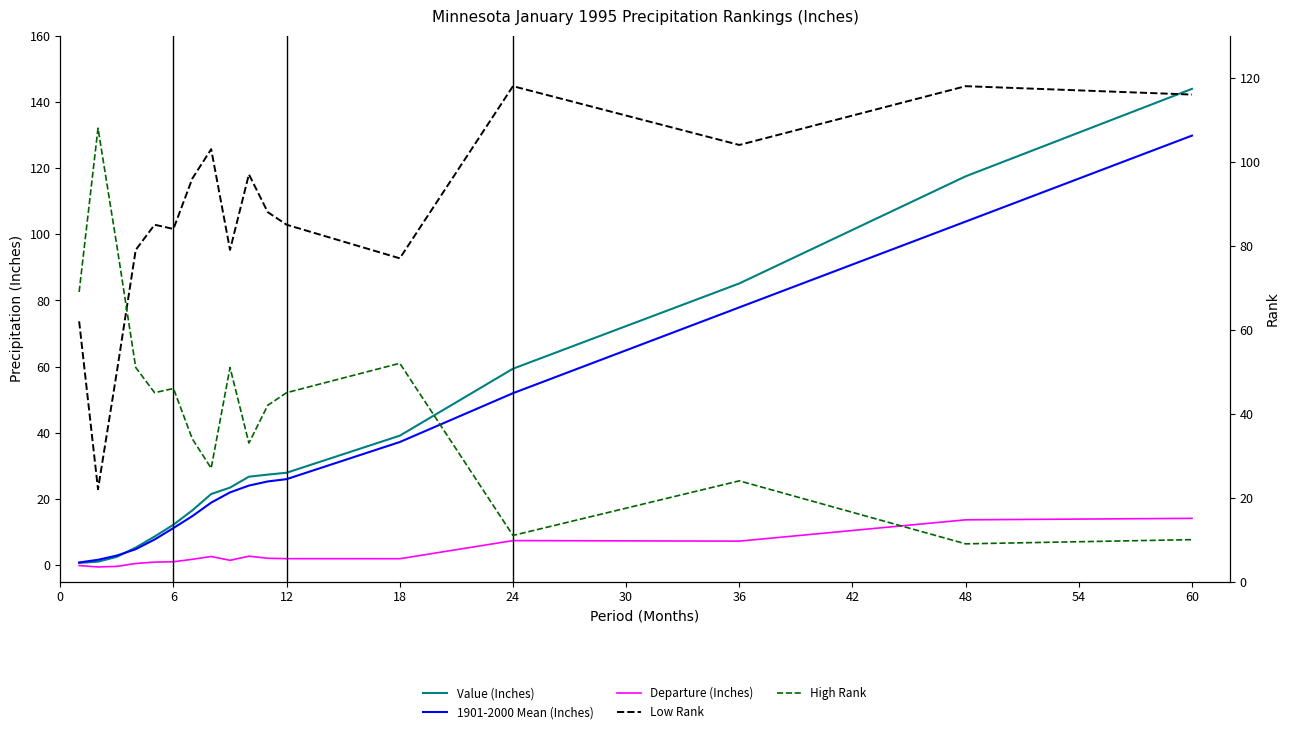

Is the value of Departure (Inches) at 12 greater than the value of Low Rank at 12?

No